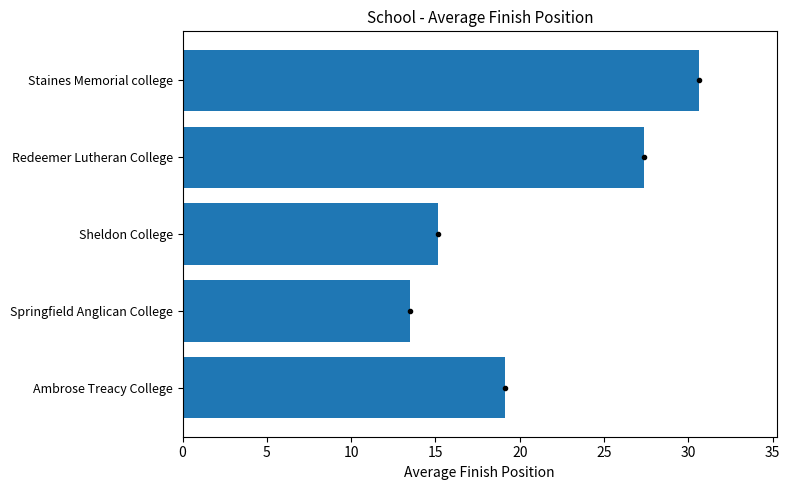

What is the ratio of the value at Sheldon College to the value at Redeemer Lutheran College?

0.6